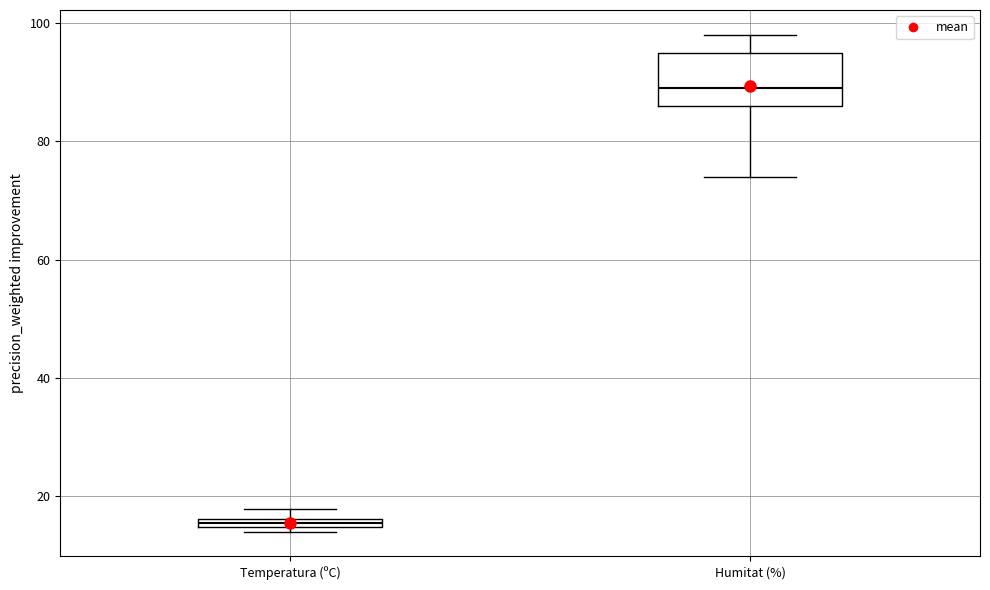

Which box has the highest median line?

Humitat (%)